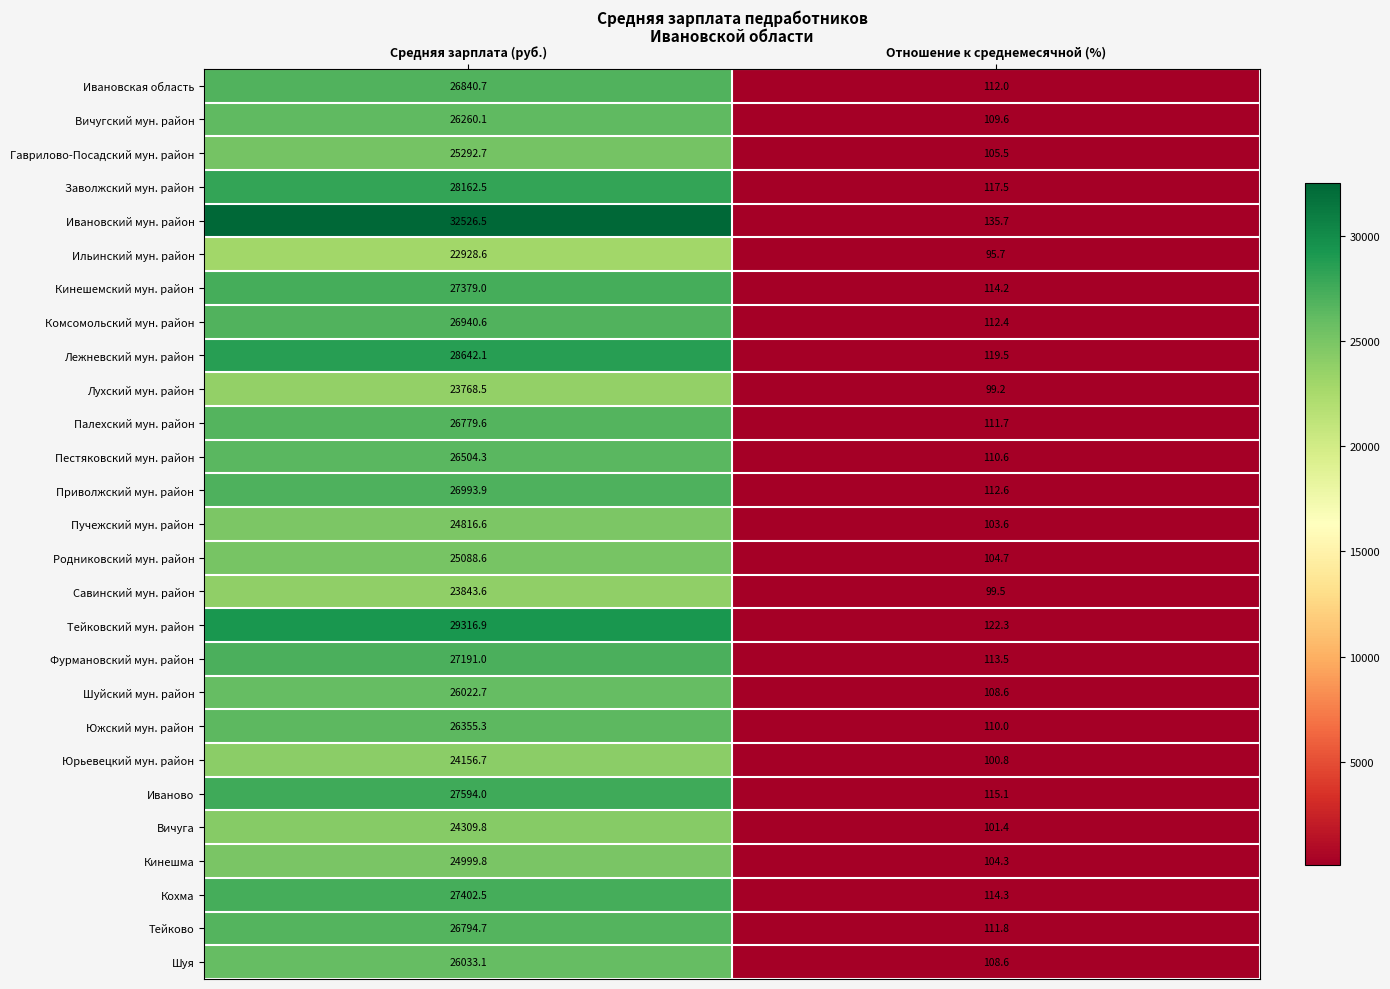

Is it true that Лежневский мун. район equals 25.3 at Отношение к среднемесячной (%)?

False